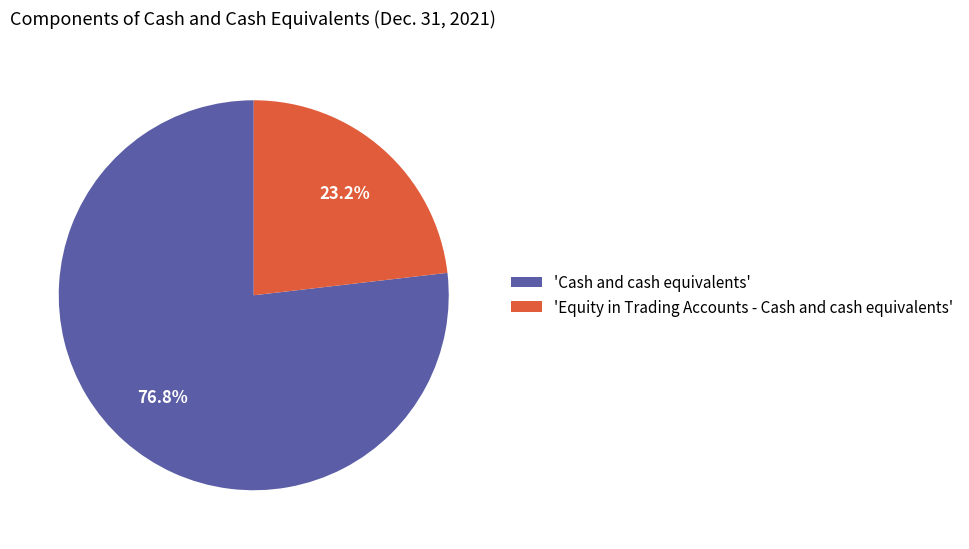

Rank the categories by value from lowest to highest.

'Equity in Trading Accounts - Cash and cash equivalents', 'Cash and cash equivalents'